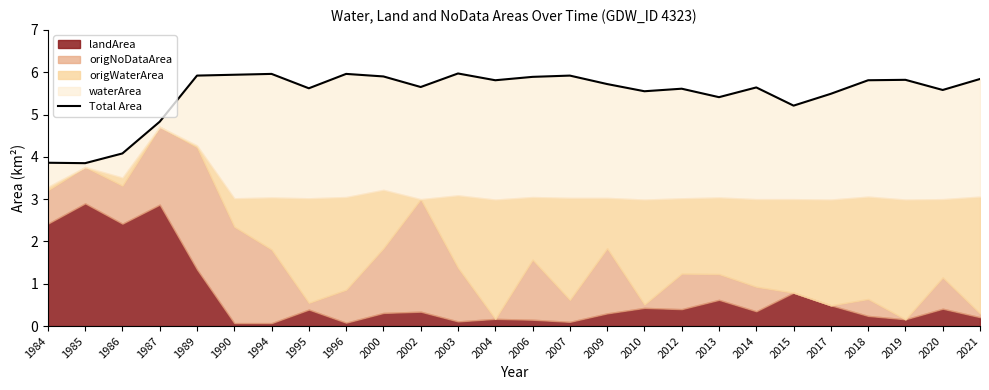

True or false: the data shows 5.2 at 2015.

True